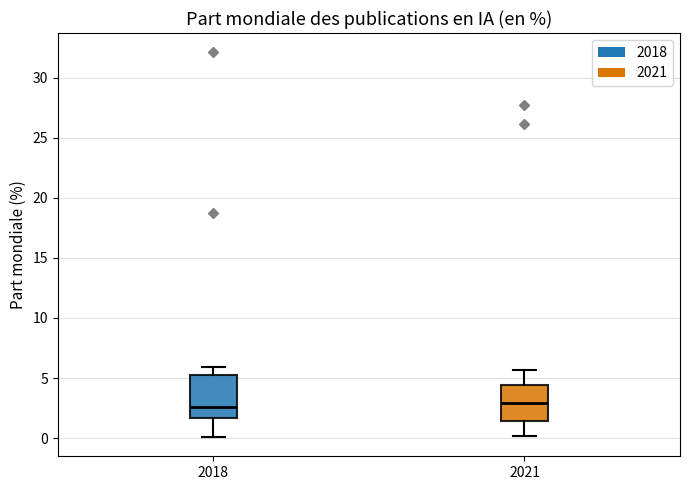

Where does the upper whisker of the box at x = 2021 end on the y-axis? The values are not printed on the chart, so give them approximately, as read against the axis.

5.5